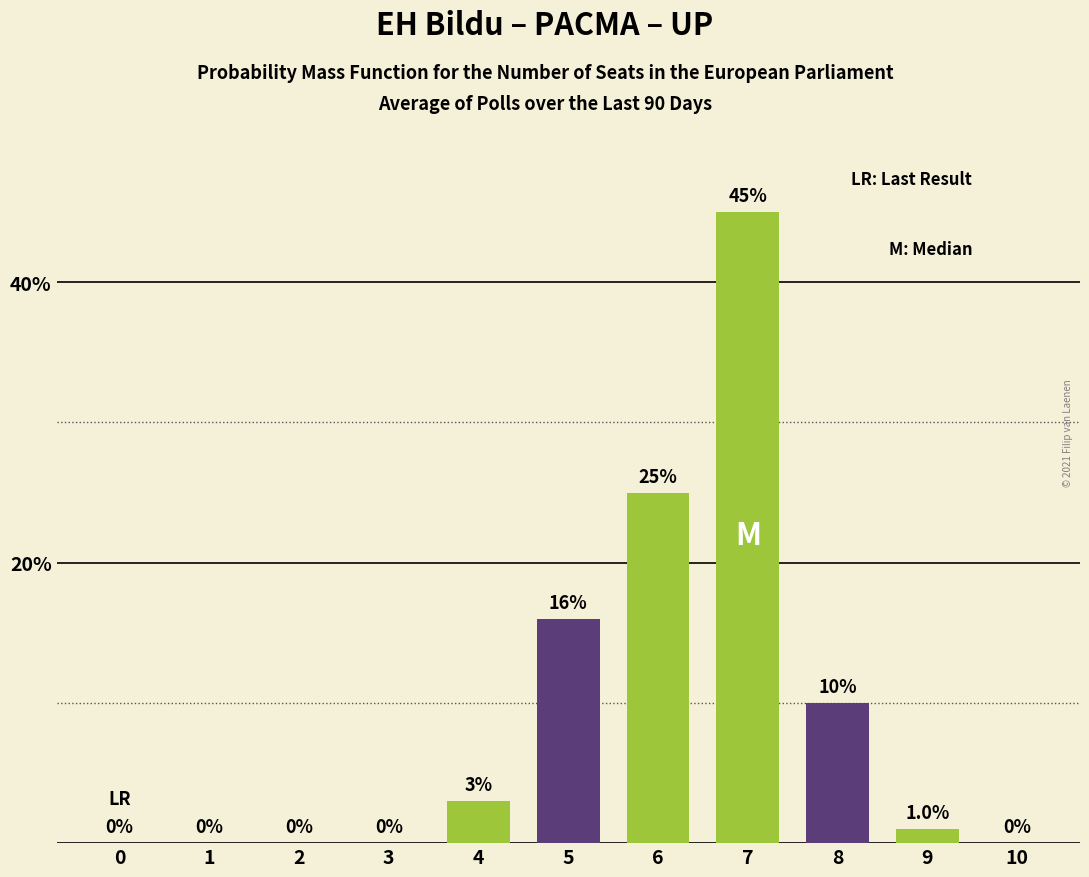

Reading left to right, extract all data points from this chart.

0=0	1=0	2=0	3=0	4=3	5=16	6=25	7=45	8=10	9=1	10=0